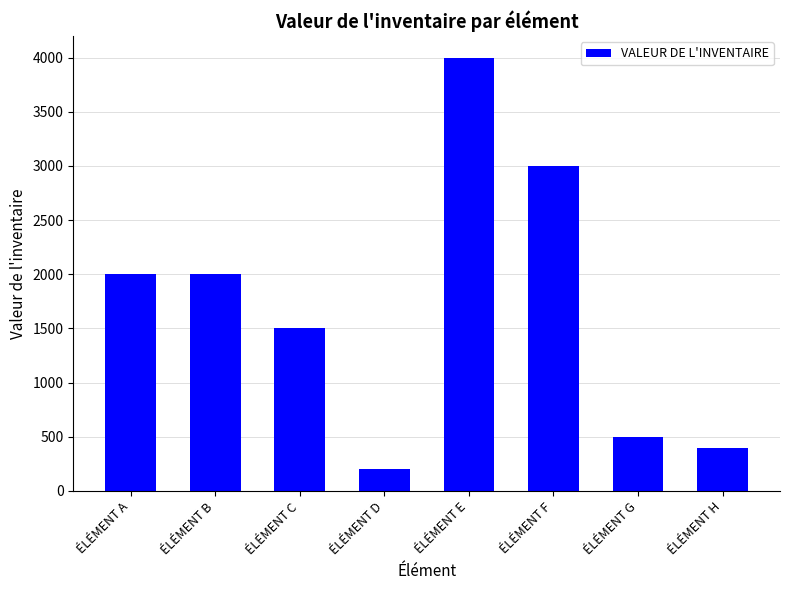

What value does the data have at ÉLÉMENT D?

200